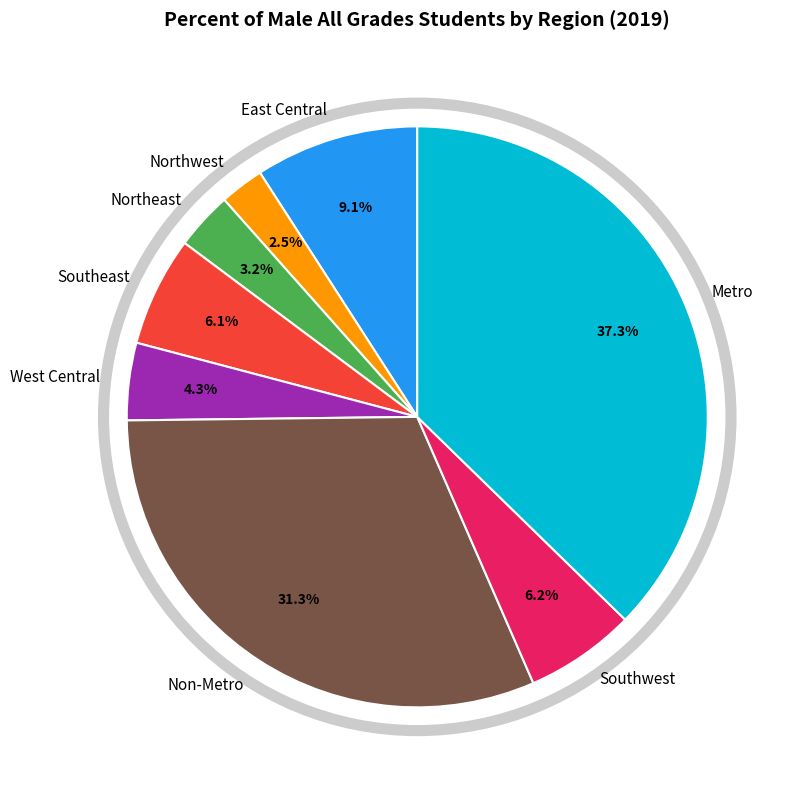

Is there any slice that represents more than half of the pie?

No